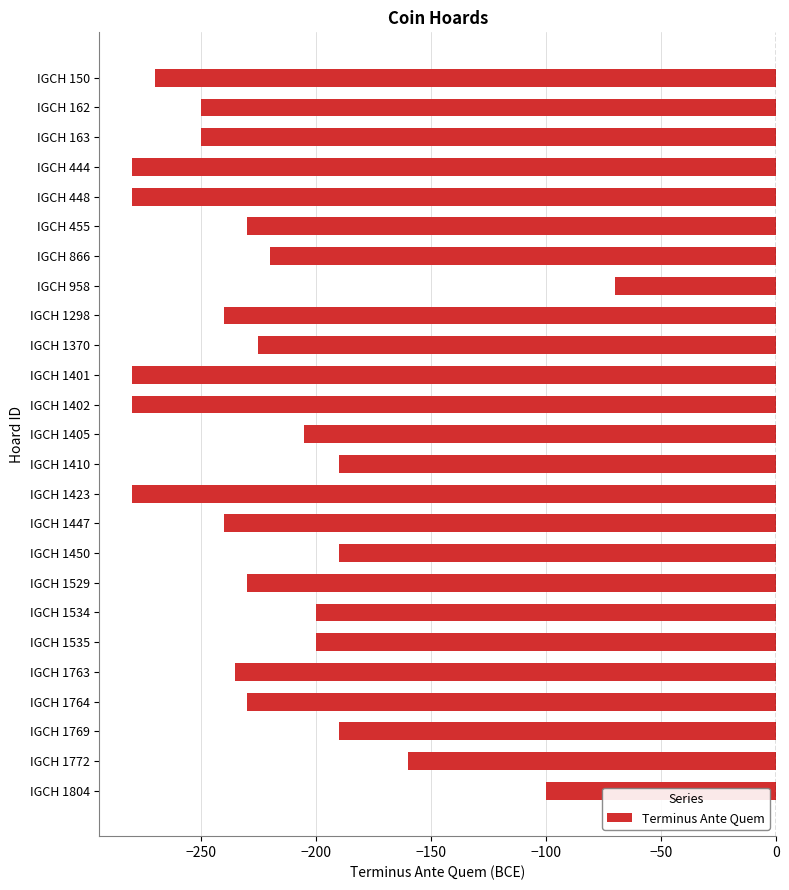

The value at IGCH 1450 is -190. True or false?

True